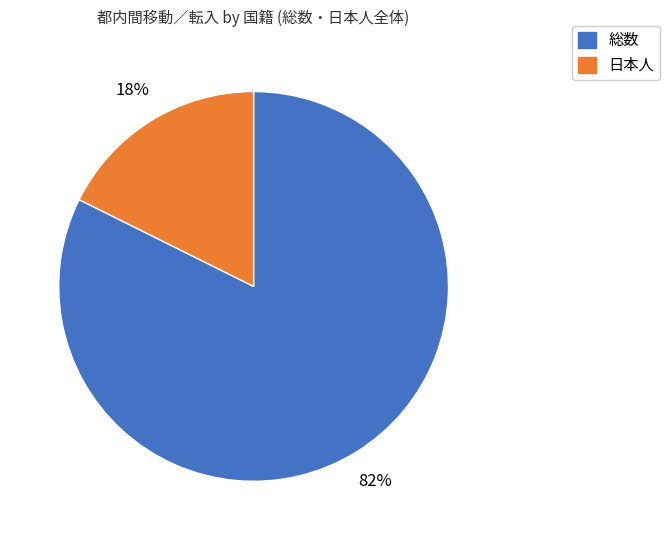

Between 日本人 and 総数, which is larger?

総数